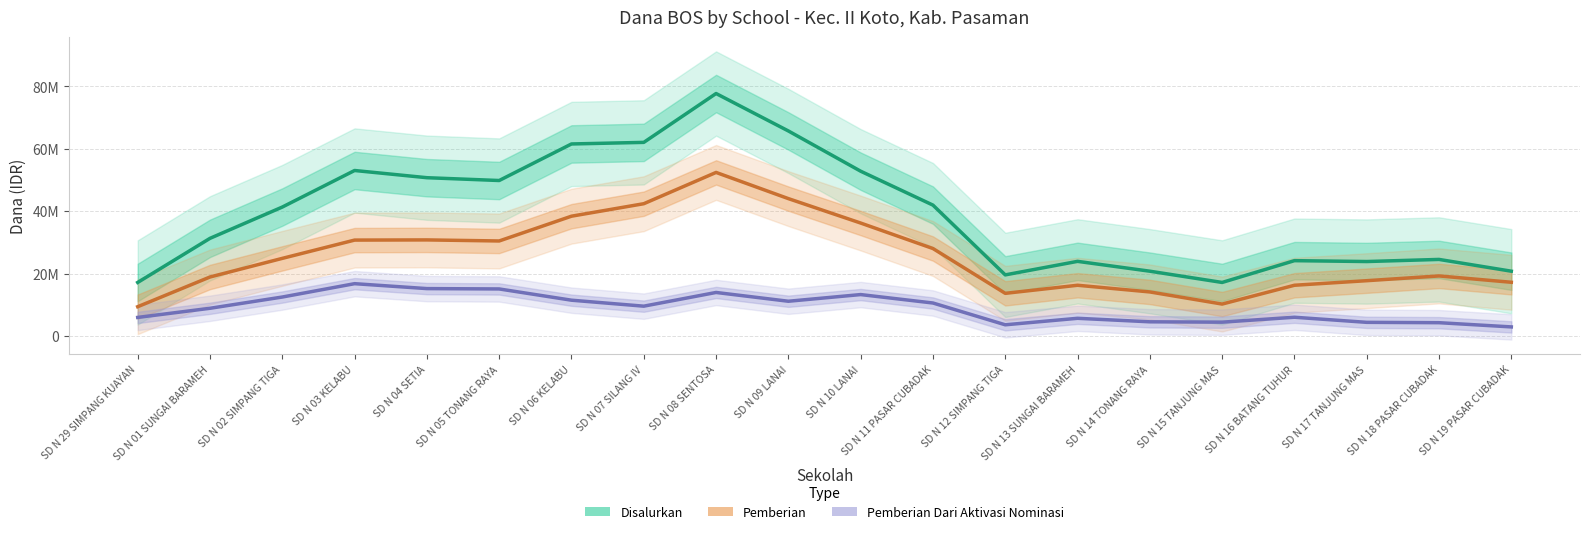

Reading left to right, extract all data points from this chart.

Disalurkan: SD N 29 SIMPANG KUAYAN=17156250	SD N 01 SUNGAI BARAMEH=31275000	SD N 02 SIMPANG TIGA=41287500	SD N 03 KELABU=52987500	SD N 04 SETIA=50681250	SD N 05 TONANG RAYA=49781250	SD N 06 KELABU=61481250	SD N 07 SILANG IV=61987500	SD N 08 SENTOSA=77625000	SD N 09 LANAI=65643750	SD N 10 LANAI=52762500	SD N 11 PASAR CUBADAK=41906250	SD N 12 SIMPANG TIGA=19575000	SD N 13 SUNGAI BARAMEH=23906250	SD N 14 TONANG RAYA=20756250	SD N 15 TANJUNG MAS=17156250	SD N 16 BATANG TUHUR=24131250	SD N 17 TANJUNG MAS=23850000	SD N 18 PASAR CUBADAK=24525000	SD N 19 PASAR CUBADAK=20756250
Pemberian: SD N 29 SIMPANG KUAYAN=9393750	SD N 01 SUNGAI BARAMEH=18900000	SD N 02 SIMPANG TIGA=24862500	SD N 03 KELABU=30712500	SD N 04 SETIA=30768750	SD N 05 TONANG RAYA=30431250	SD N 06 KELABU=38362500	SD N 07 SILANG IV=42356250	SD N 08 SENTOSA=52368750	SD N 09 LANAI=43987500	SD N 10 LANAI=36168750	SD N 11 PASAR CUBADAK=28012500	SD N 12 SIMPANG TIGA=13668750	SD N 13 SUNGAI BARAMEH=16256250	SD N 14 TONANG RAYA=14118750	SD N 15 TANJUNG MAS=10237500	SD N 16 BATANG TUHUR=16256250	SD N 17 TANJUNG MAS=17718750	SD N 18 PASAR CUBADAK=19237500	SD N 19 PASAR CUBADAK=17212500
Pemberian Dari Aktivasi Nominasi: SD N 29 SIMPANG KUAYAN=5962500	SD N 01 SUNGAI BARAMEH=8887500	SD N 02 SIMPANG TIGA=12487500	SD N 03 KELABU=16762500	SD N 04 SETIA=15187500	SD N 05 TONANG RAYA=15075000	SD N 06 KELABU=11475000	SD N 07 SILANG IV=9562500	SD N 08 SENTOSA=13950000	SD N 09 LANAI=11137500	SD N 10 LANAI=13275000	SD N 11 PASAR CUBADAK=10575000	SD N 12 SIMPANG TIGA=3600000	SD N 13 SUNGAI BARAMEH=5681250	SD N 14 TONANG RAYA=4556250	SD N 15 TANJUNG MAS=4443750	SD N 16 BATANG TUHUR=6018750	SD N 17 TANJUNG MAS=4387500	SD N 18 PASAR CUBADAK=4275000	SD N 19 PASAR CUBADAK=2925000